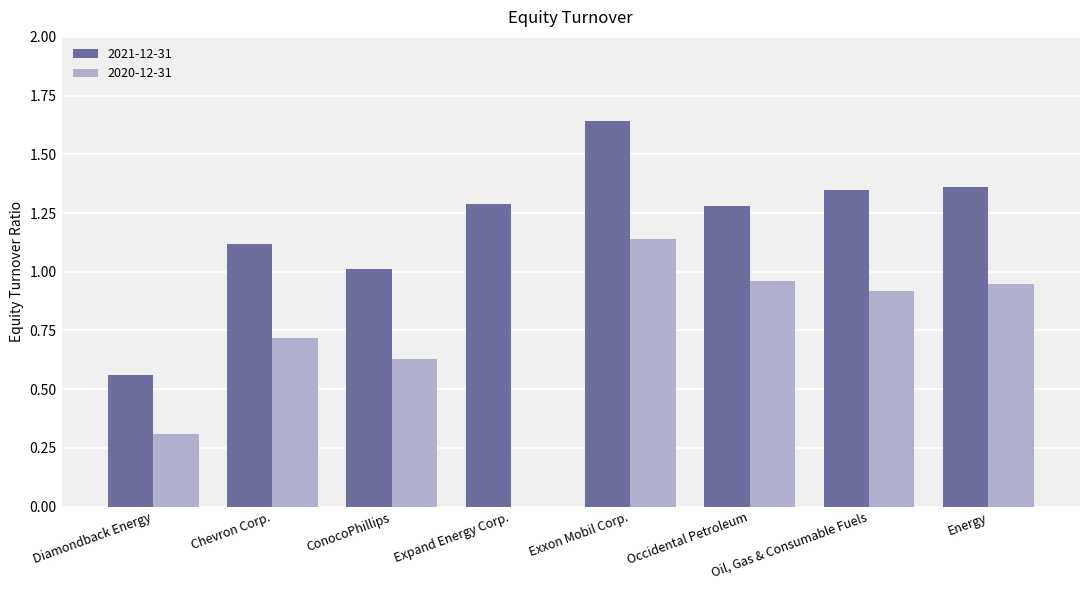

What is the sum of all 2021-12-31 values?

9.6